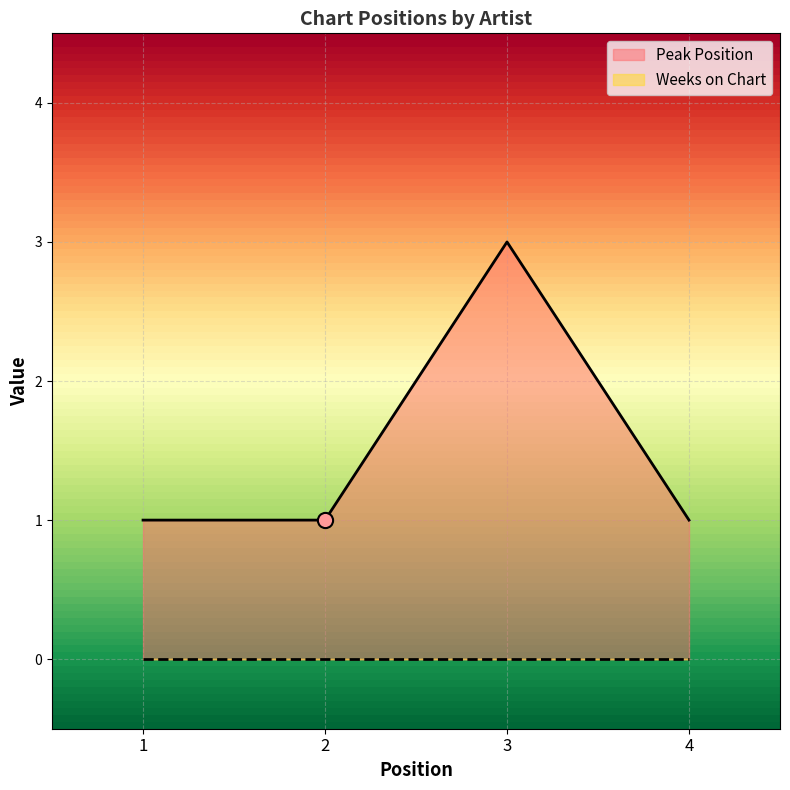

Approximately how many times larger is the value at 4 compared to 2?

1.0